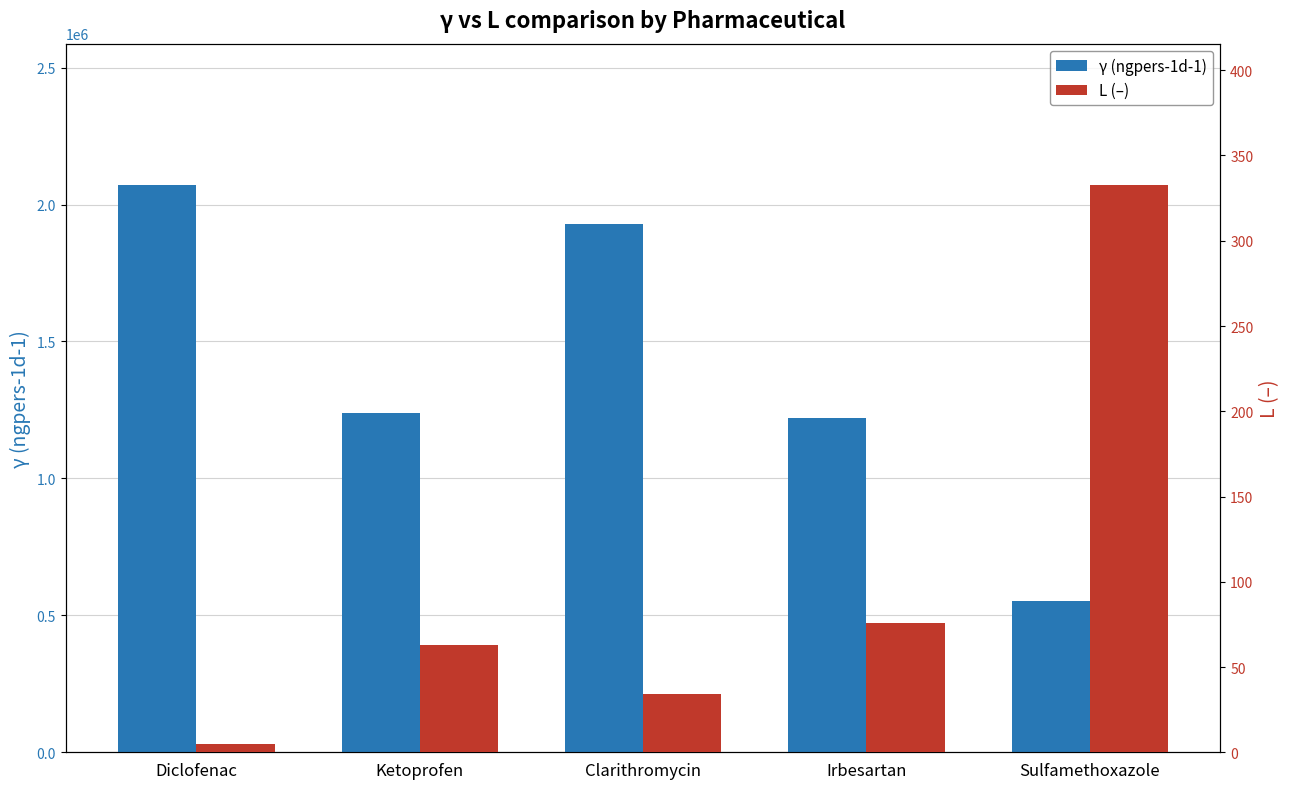

Where does the L (–) series first go above 62?

Ketoprofen